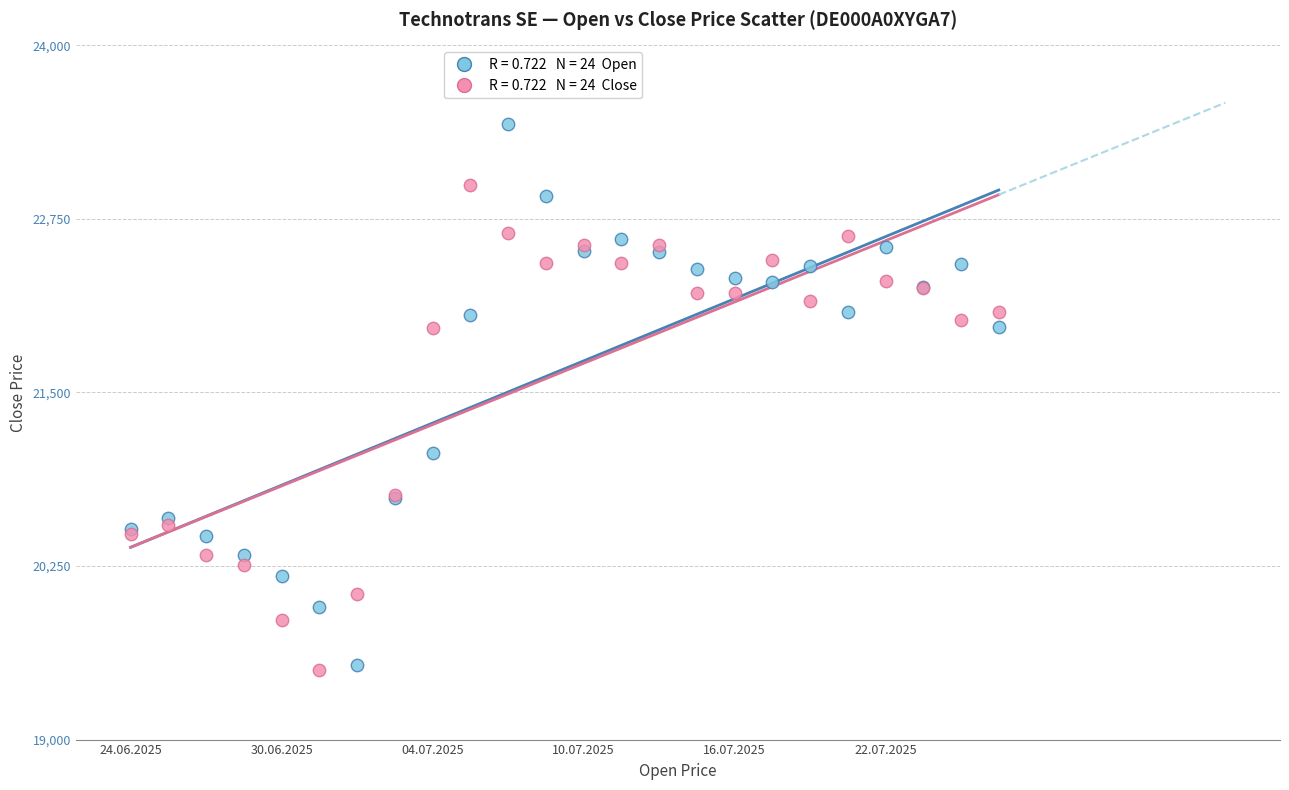

Across all series, what Y value is closest to 21468?

21062